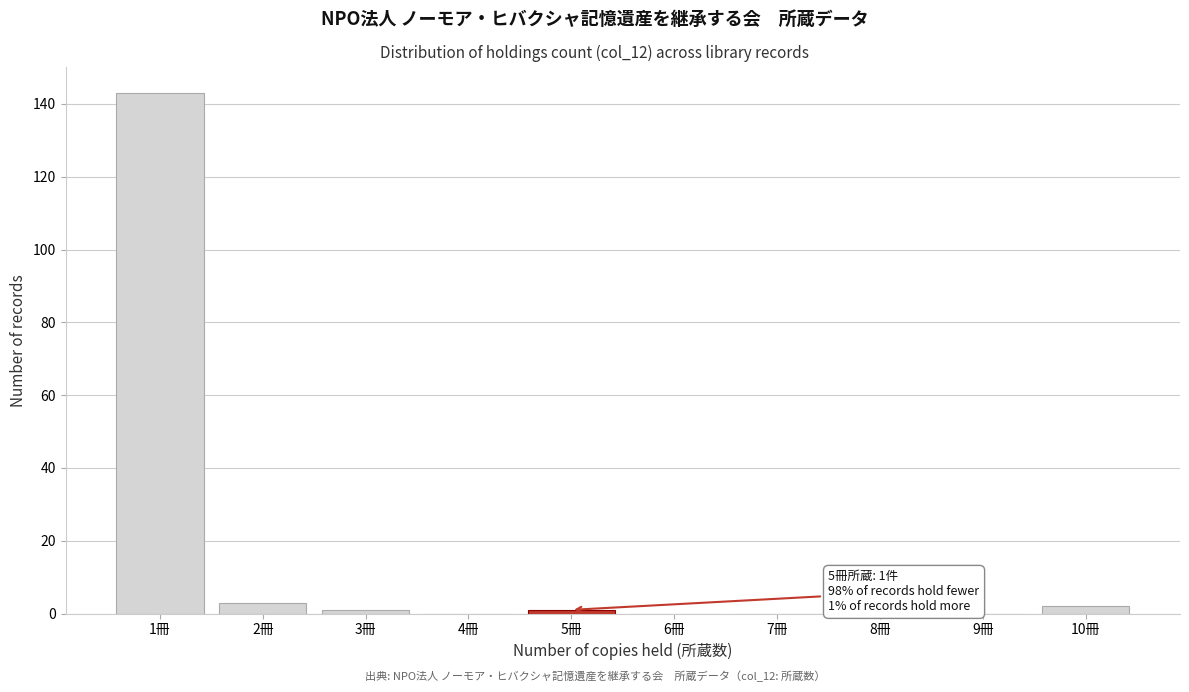

Reading left to right, transcribe all the data shown in this chart.

1冊=143	2冊=3	3冊=1	4冊=0	5冊=1	6冊=0	7冊=0	8冊=0	9冊=0	10冊=2